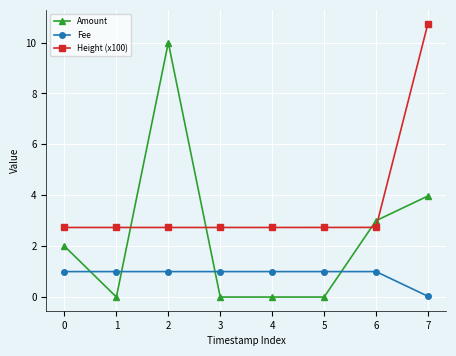

Count the number of categories in the chart.

8